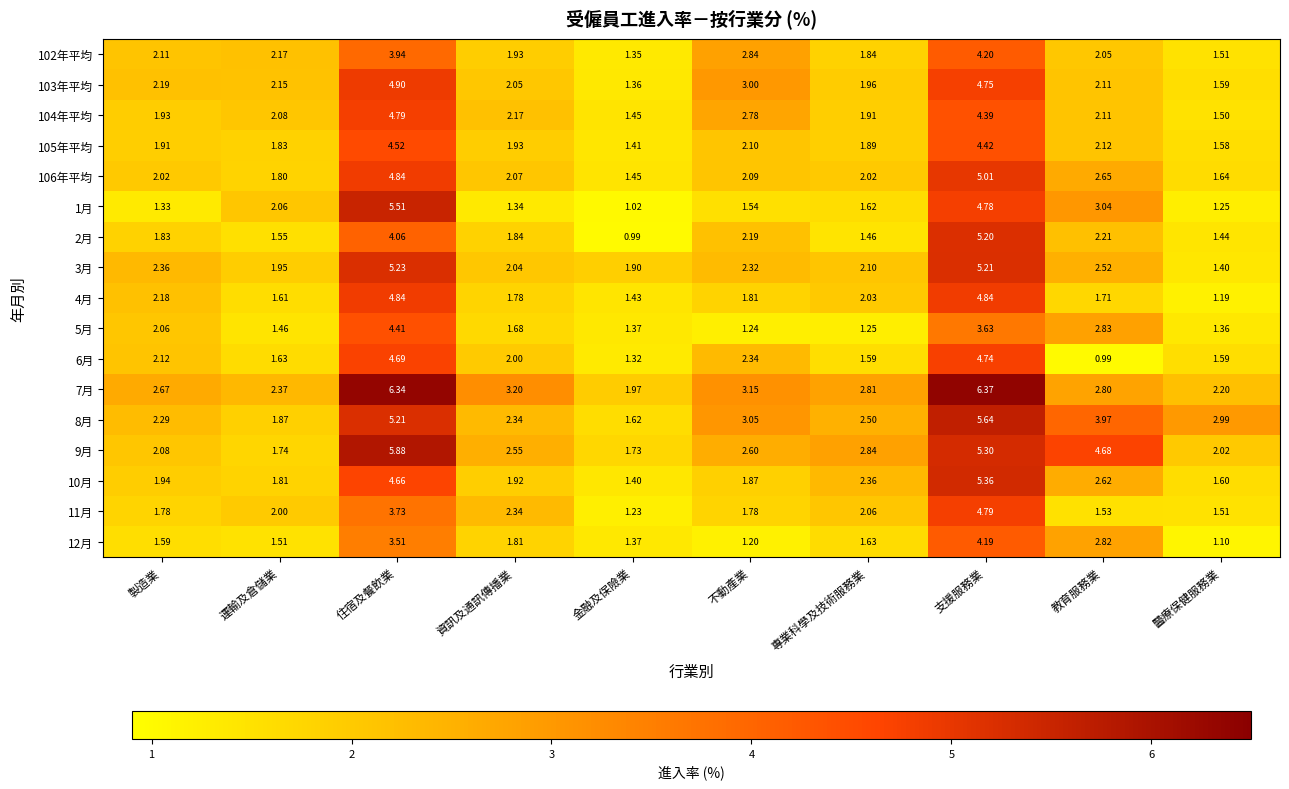

Which series changed the most between 支援服務業 and 教育服務業?

6月